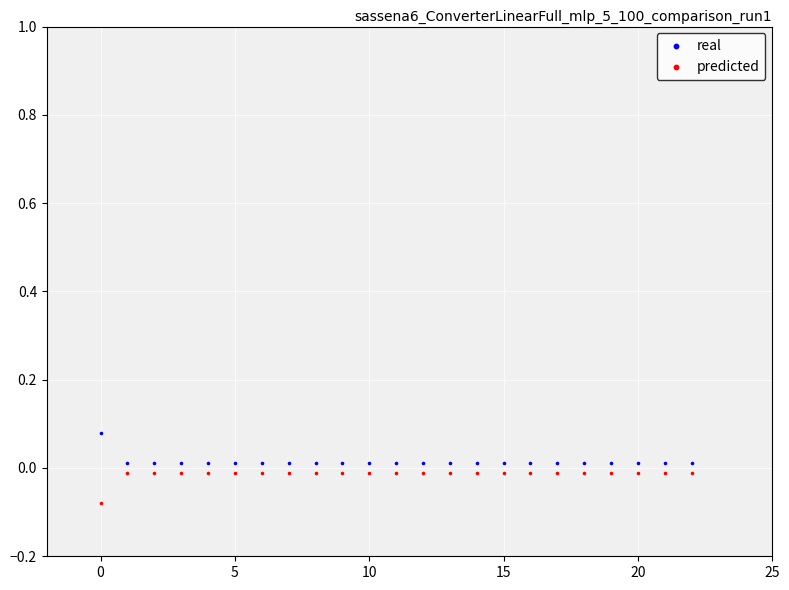

What are all the series names shown in the legend?

real, predicted